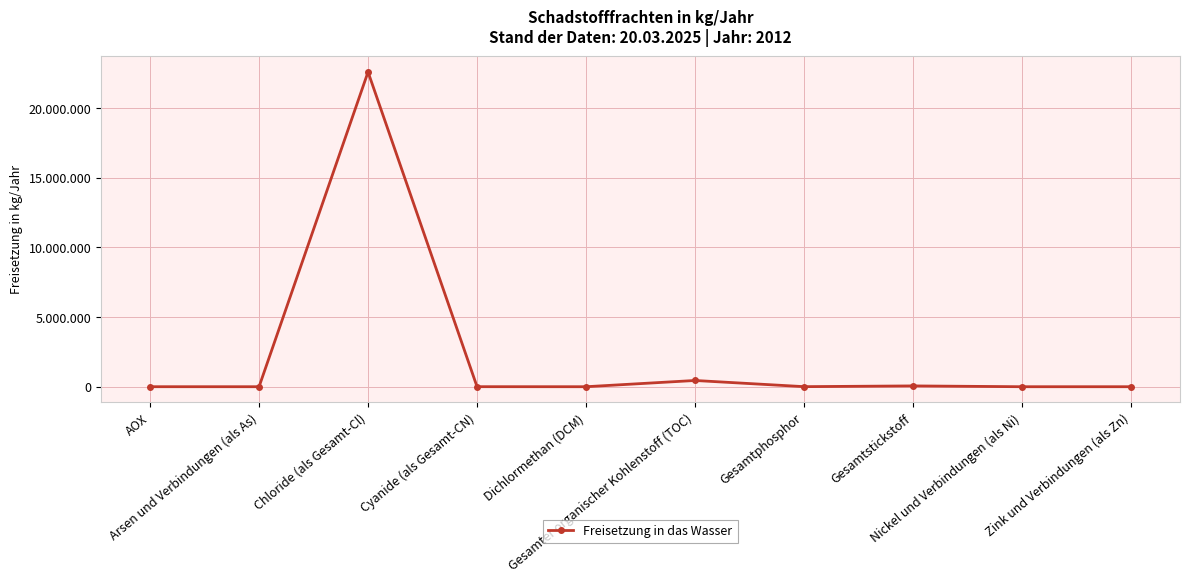

Where does the data first go above 2530?

Chloride (als Gesamt-Cl)